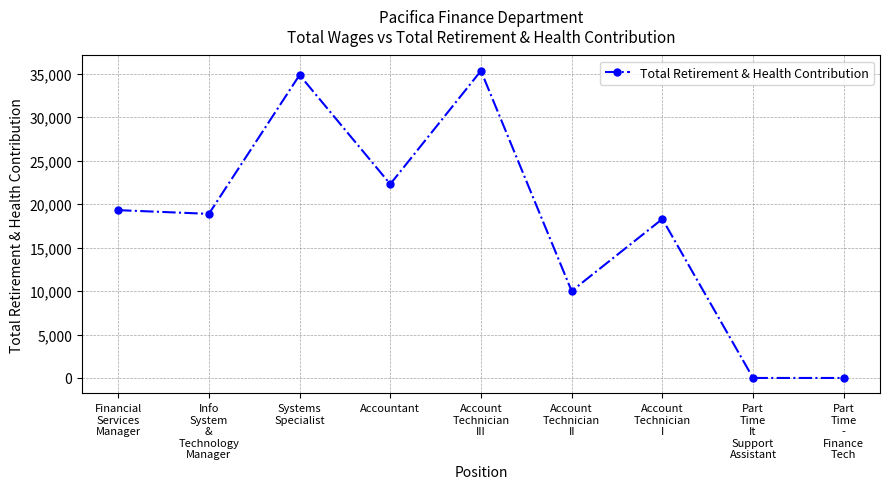

How many series are shown in this chart?

1